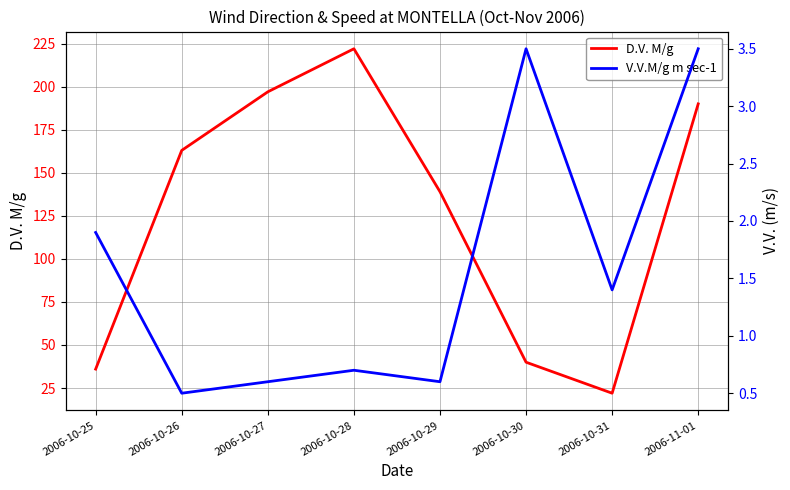

Reading left to right, list all the values displayed in this chart.

D.V. M/g: 36.0	163.0	197.0	222.0	139.0	40.0	22.0	190.0
V.V.M/g m sec-1: 1.9	0.5	0.6	0.7	0.6	3.5	1.4	3.5